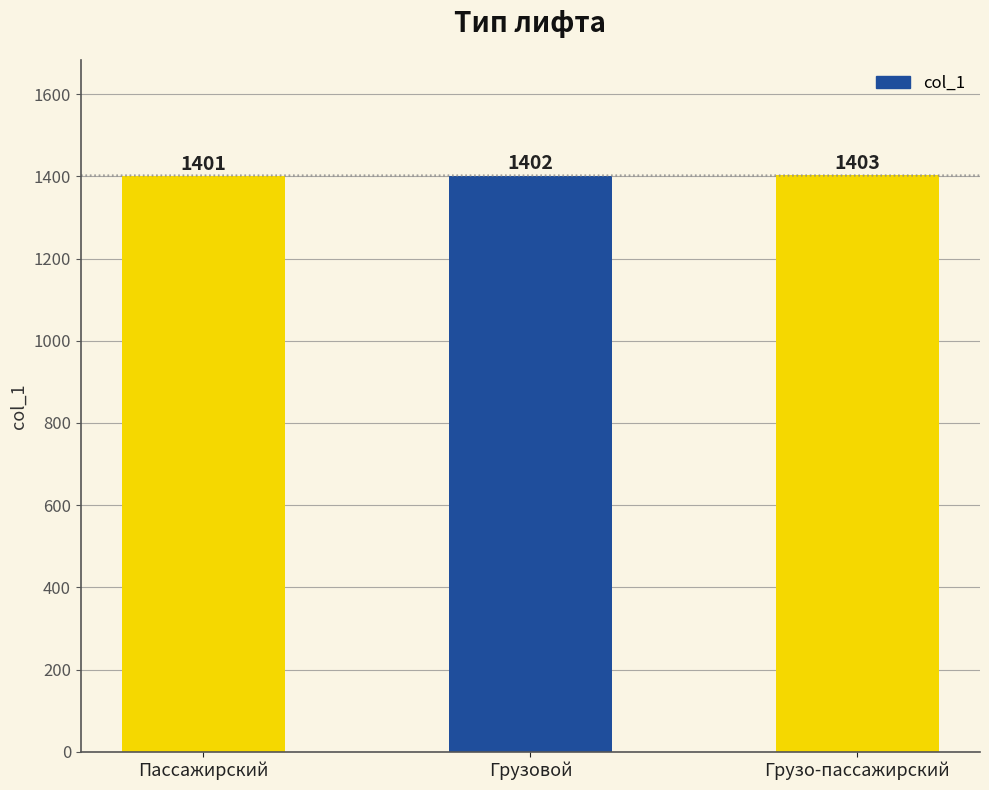

Rank the categories by value from lowest to highest.

Пассажирский, Грузовой, Грузо-пассажирский